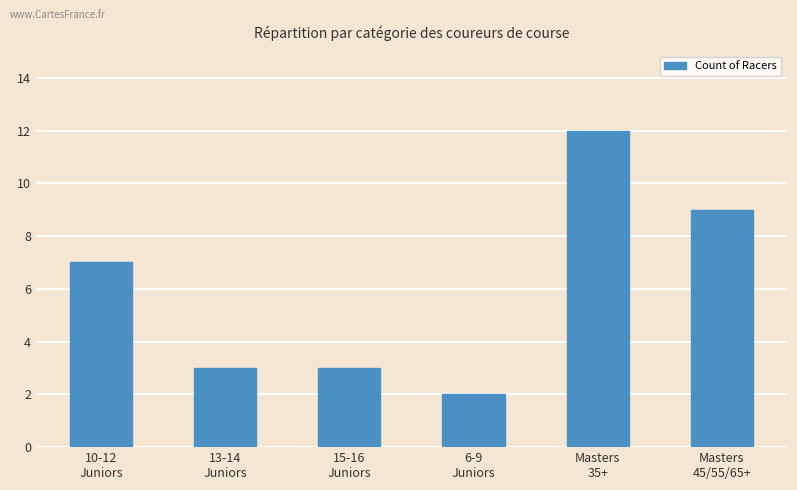

What is the difference between the values at 15-16
Juniors and Masters
45/55/65+?

6